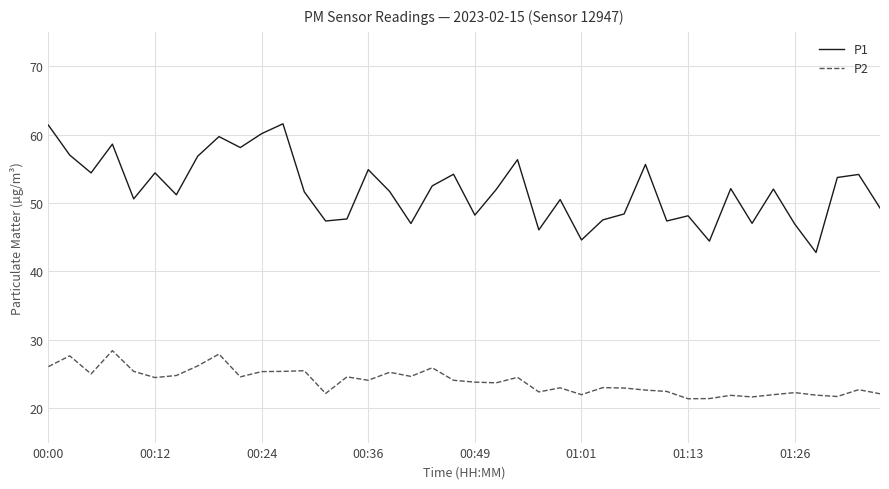

Rank the series by their maximum value, from lowest to highest.

P2, P1